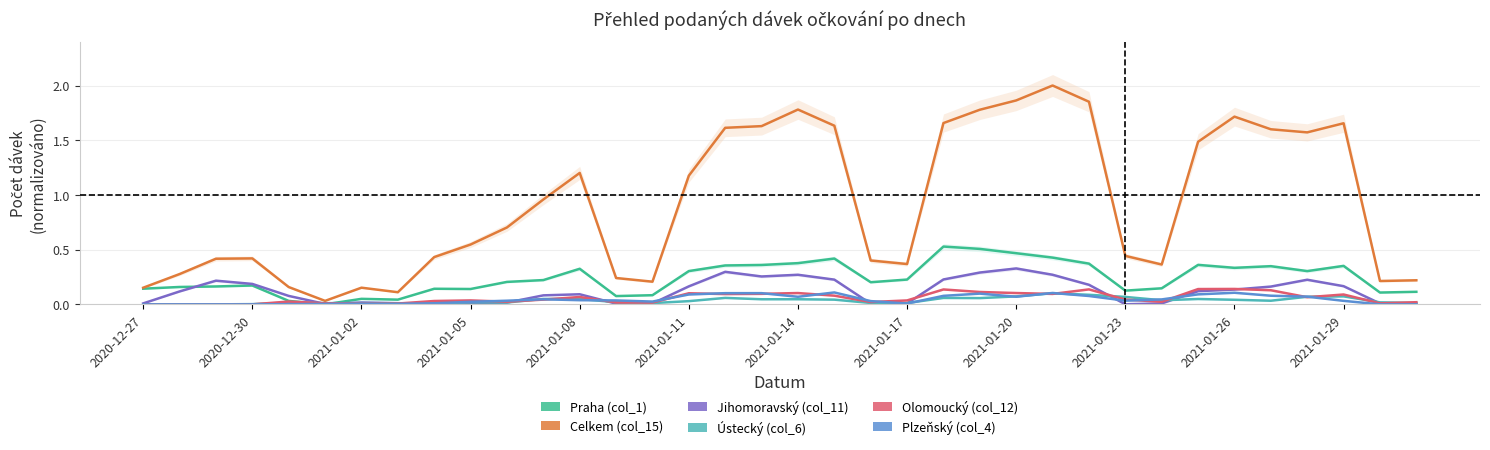

What is the sum of the Praha (col_1) values at 22 and 15?

0.8